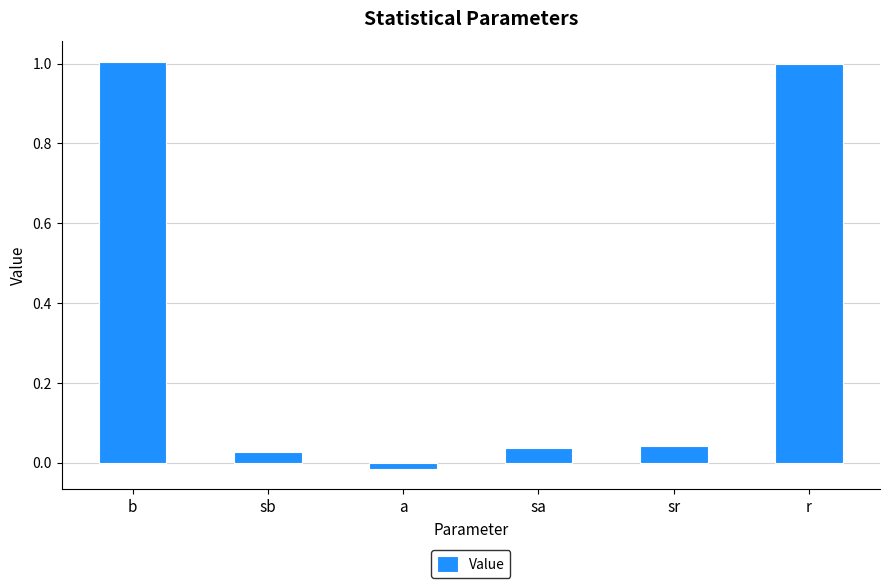

Are the bars horizontal?

No